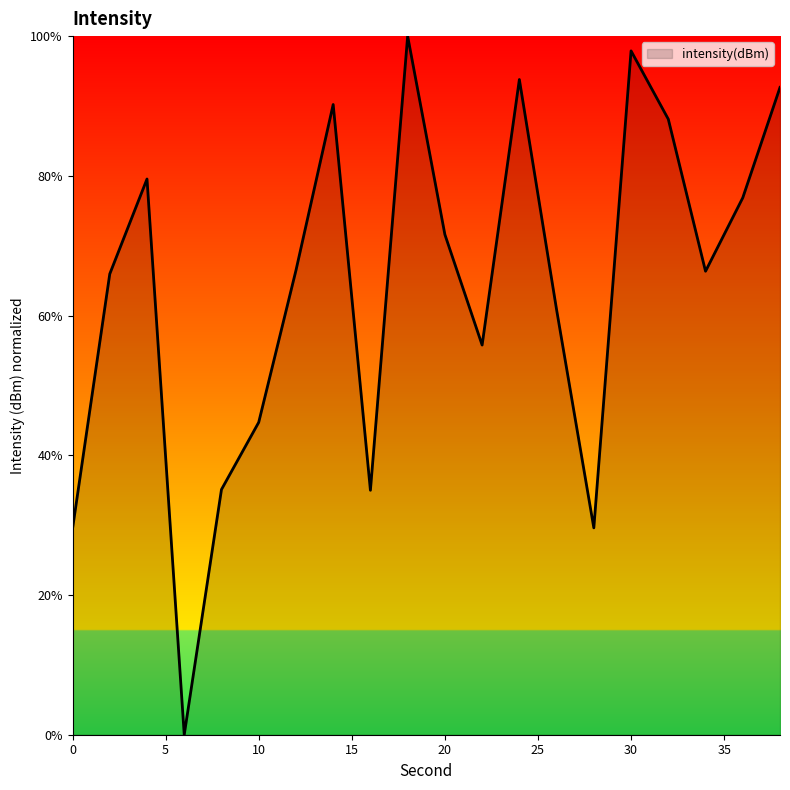

What is the greatest value displayed?

100.0